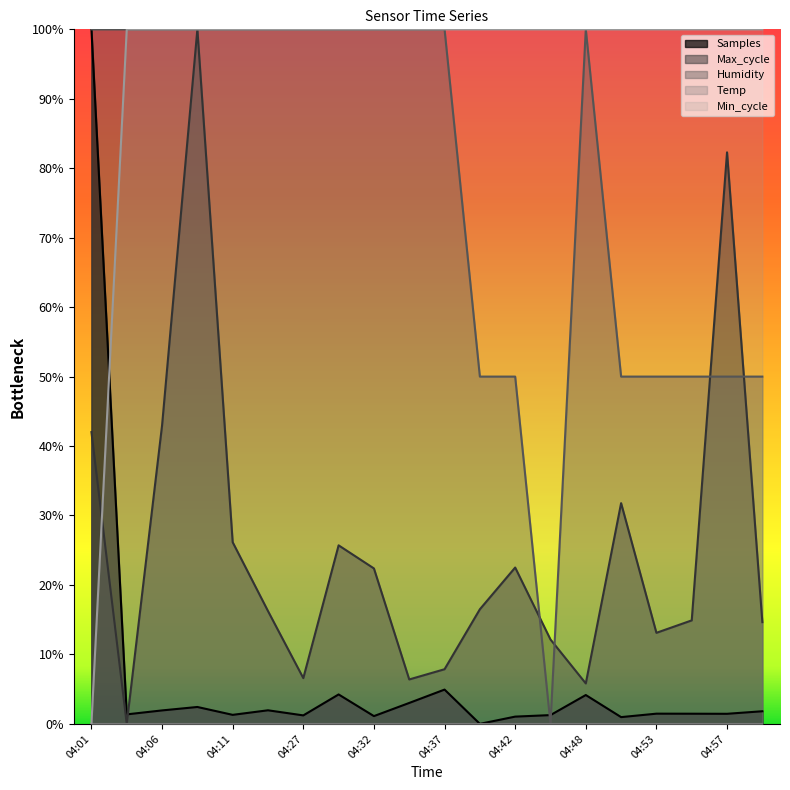

Does the chart have visible grid lines?

No